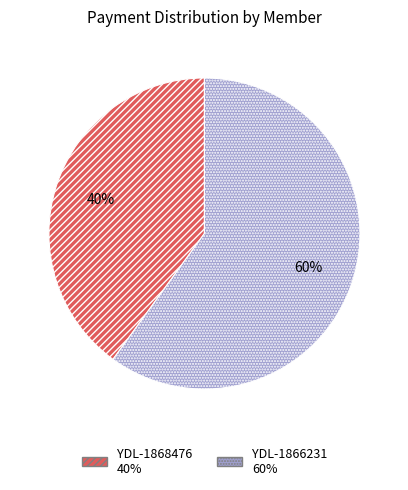

To the nearest percent, what portion does YDL-1866231 represent?

60%